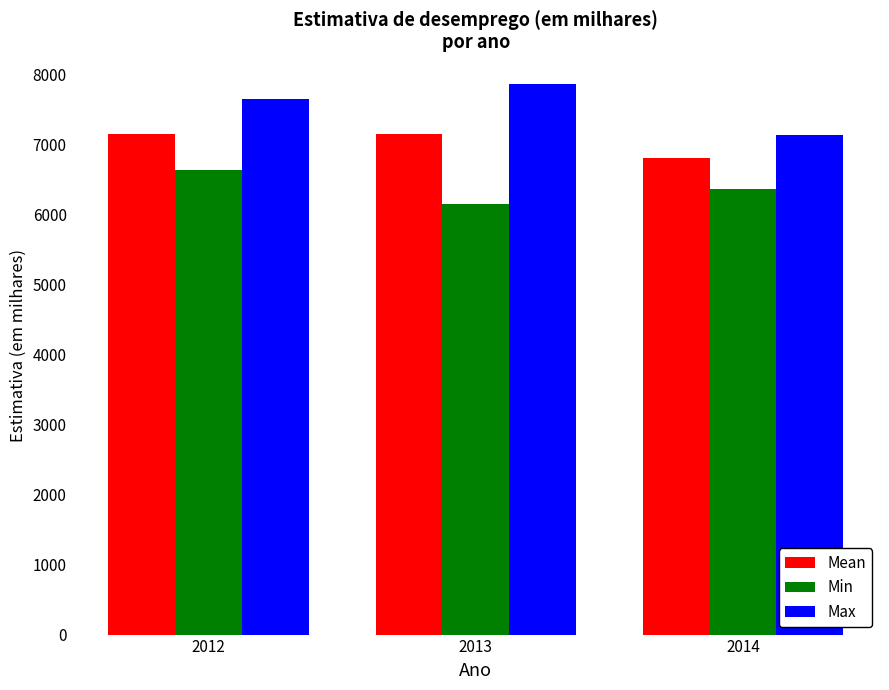

What is the spread (max minus min) of values at 2014?

778.0